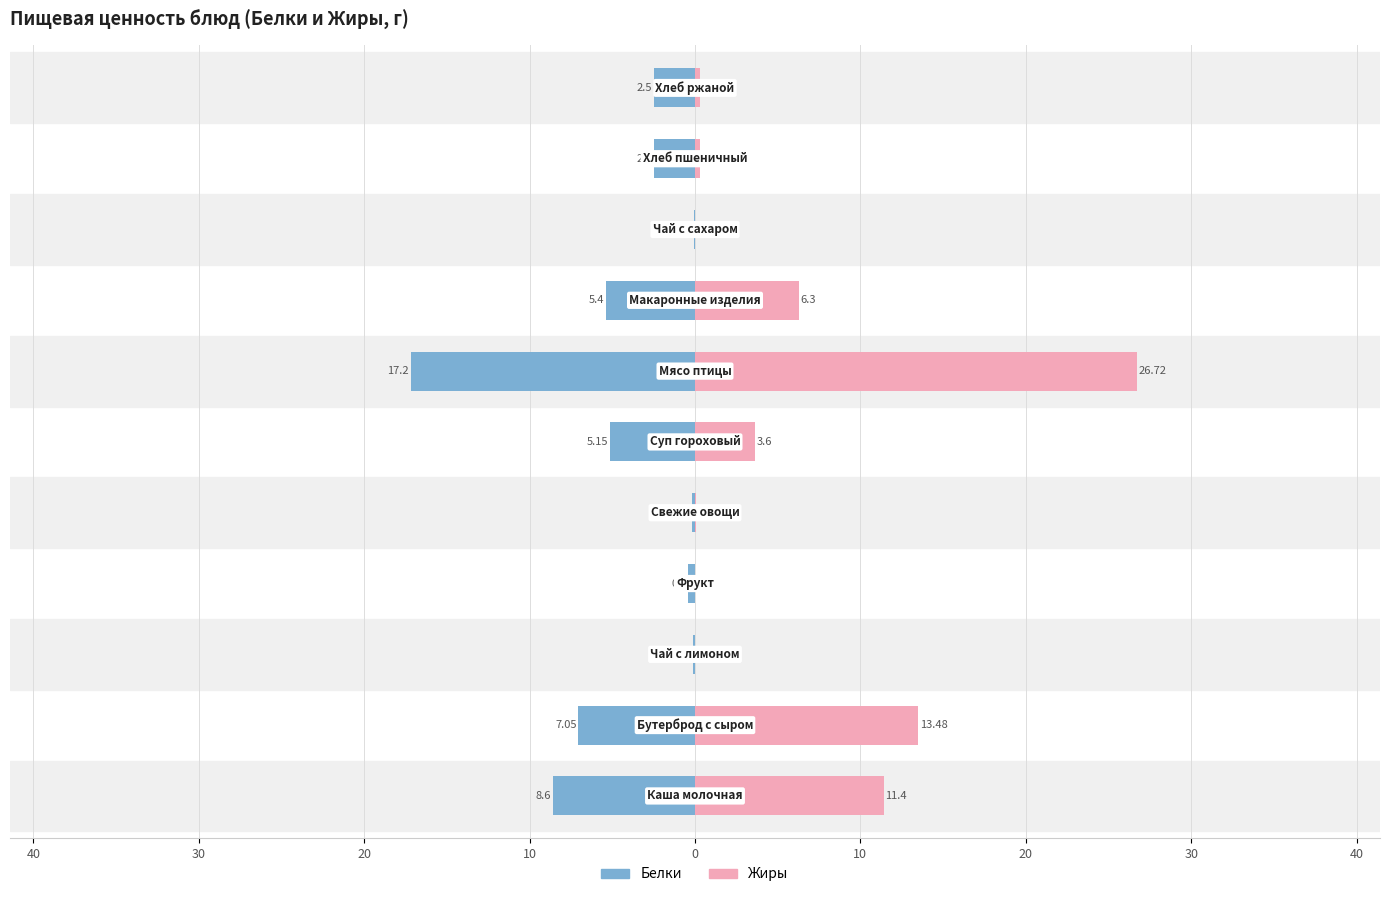

Reading right to left, extract all data points from this chart.

Белки: 50=-2.5	40=-2.5	30=-0.1	20=-5.4	10=-17.2	0=-5.2	10=-0.2	20=-0.4	30=-0.1	40=-7.0	50=-8.6
Жиры: 50=0.3	40=0.3	30=0.0	20=6.3	10=26.7	0=3.6	10=0.0	20=0.0	30=0.0	40=13.5	50=11.4